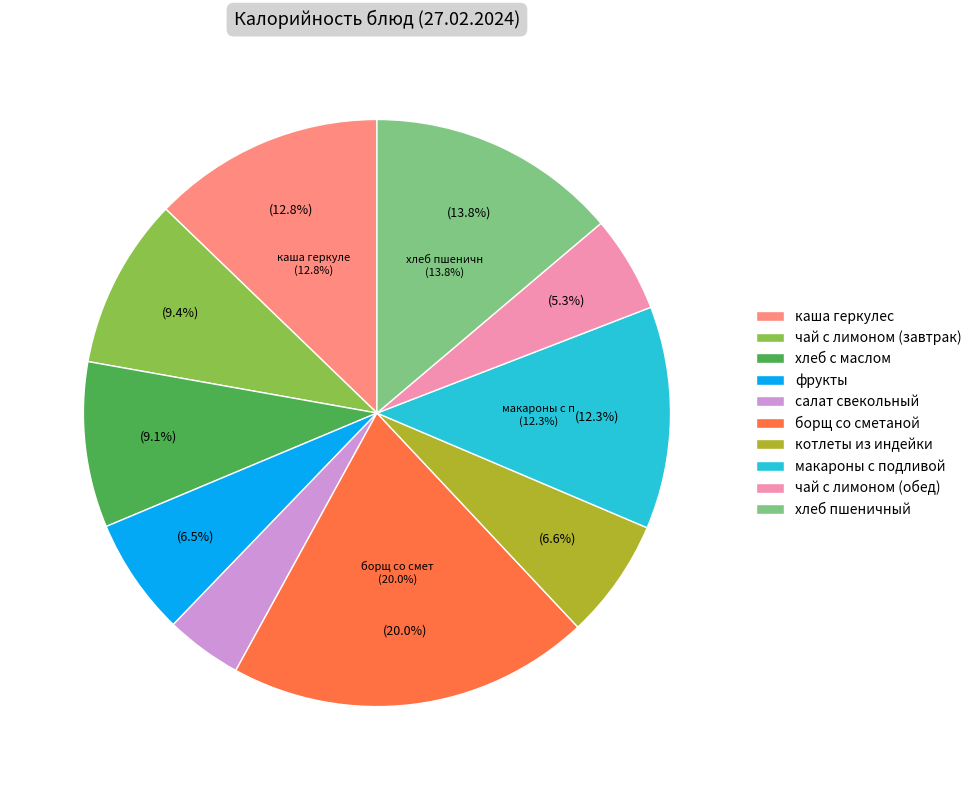

What is the smallest slice in the pie chart?

салат свекольный